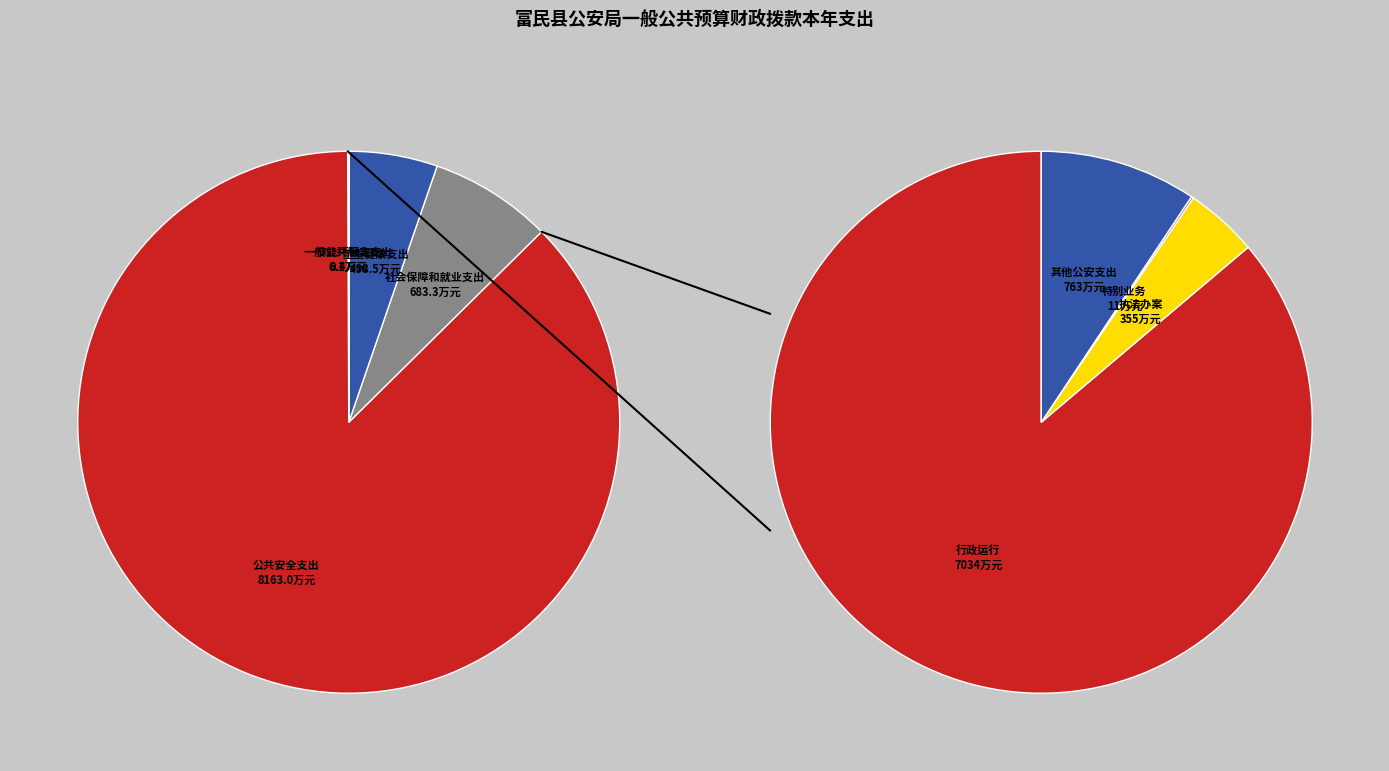

Combined, what portion of the pie is 节能环保支出 and 卫生健康支出?

5.3%